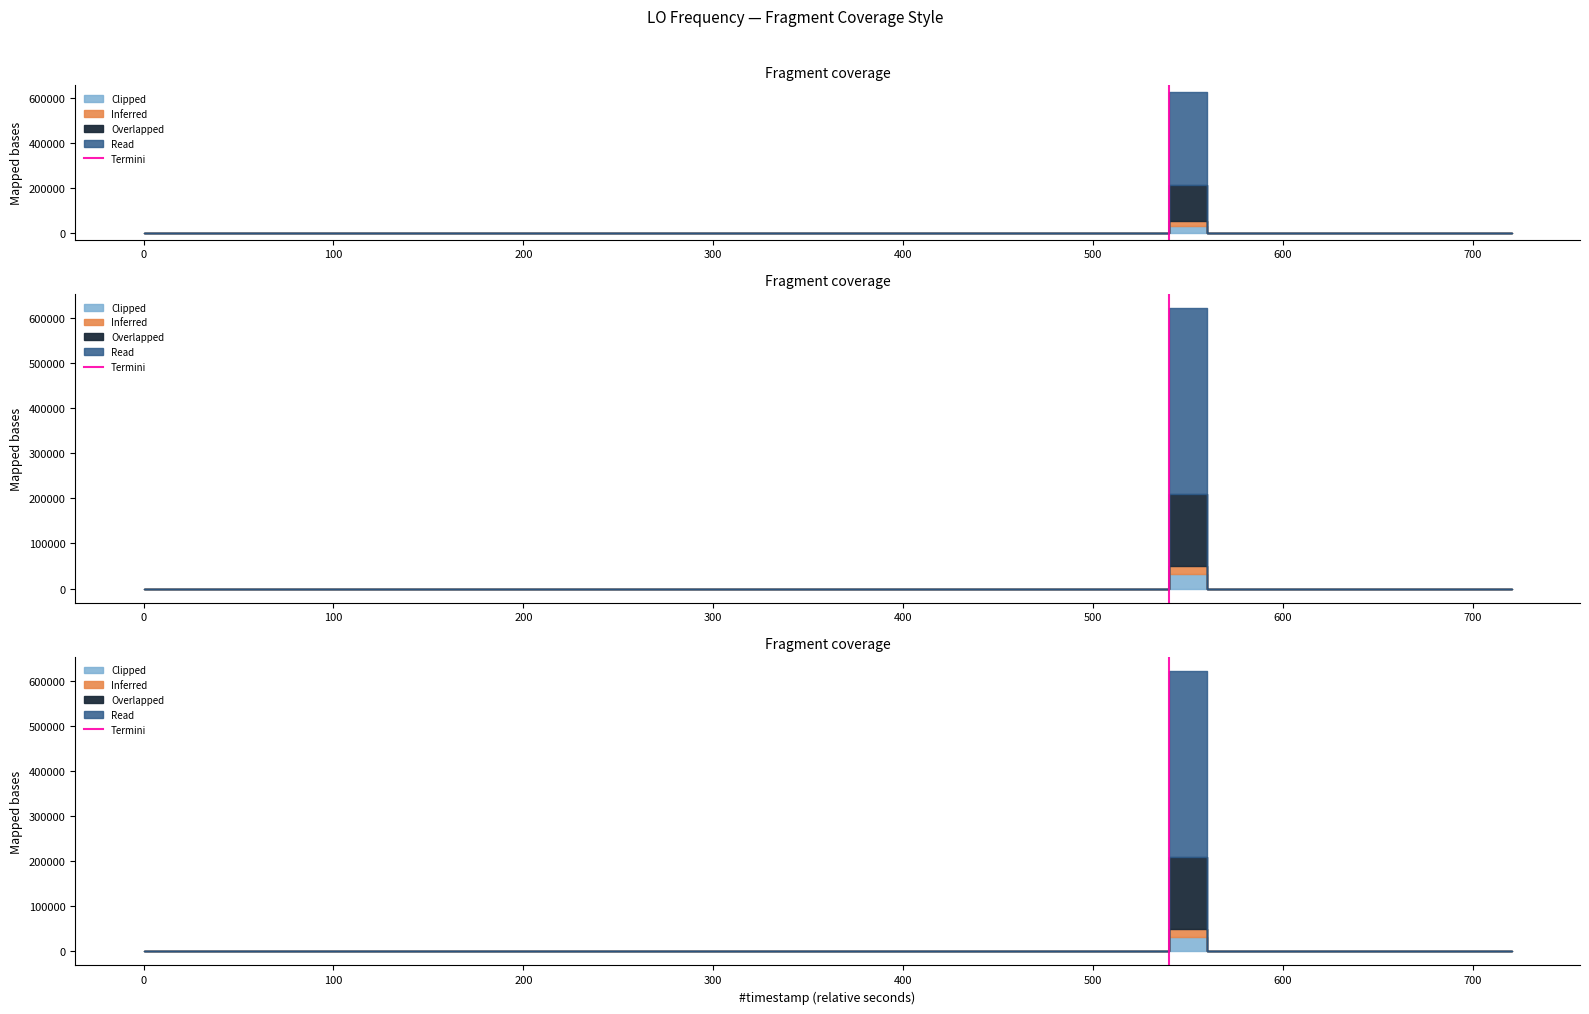

Is it true that the value at −100 is 0?

False